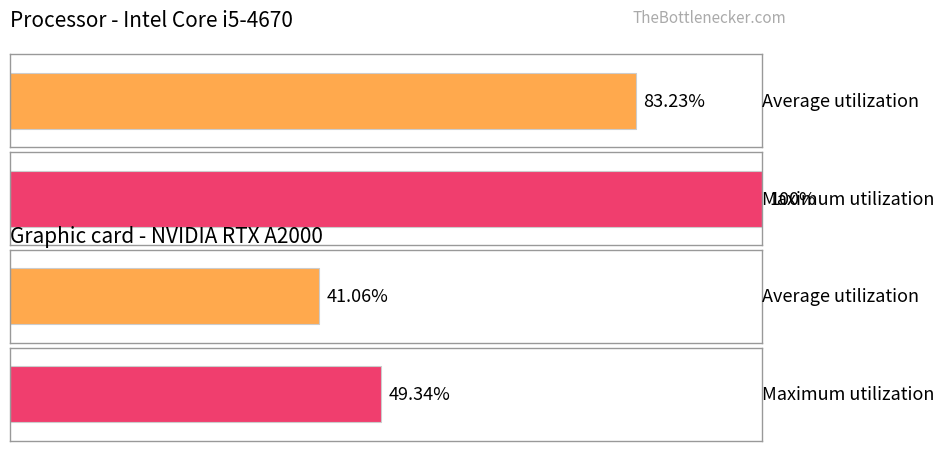

Are the bars grouped side by side (vs. stacked)?

Yes